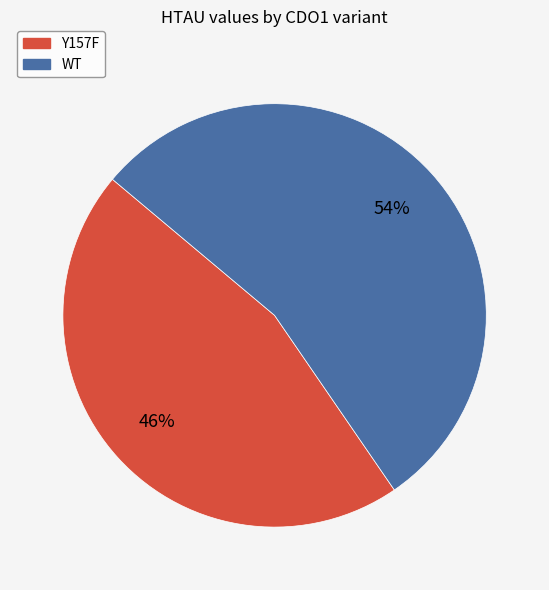

Rank the categories by value from lowest to highest.

Y157F, WT